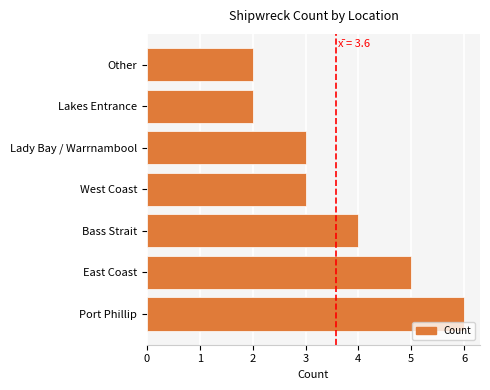

Reading bottom to top, extract all data points from this chart.

6	5	4	3	3	2	2